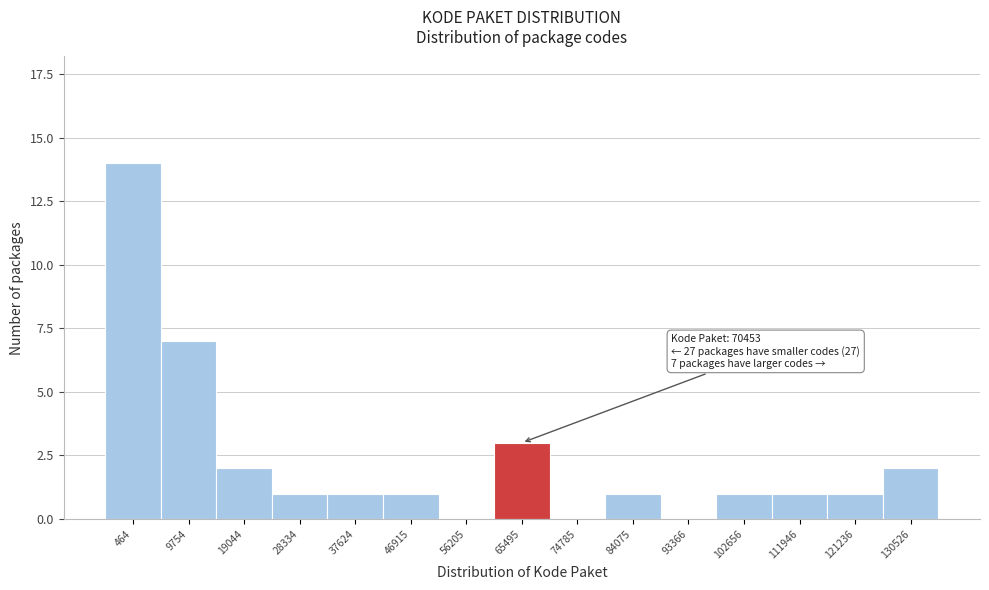

Reading left to right, what are all the values shown in this chart?

464=14	9754=7	19044=2	28334=1	37624=1	46915=1	56205=0	65495=3	74785=0	84075=1	93366=0	102656=1	111946=1	121236=1	130526=2